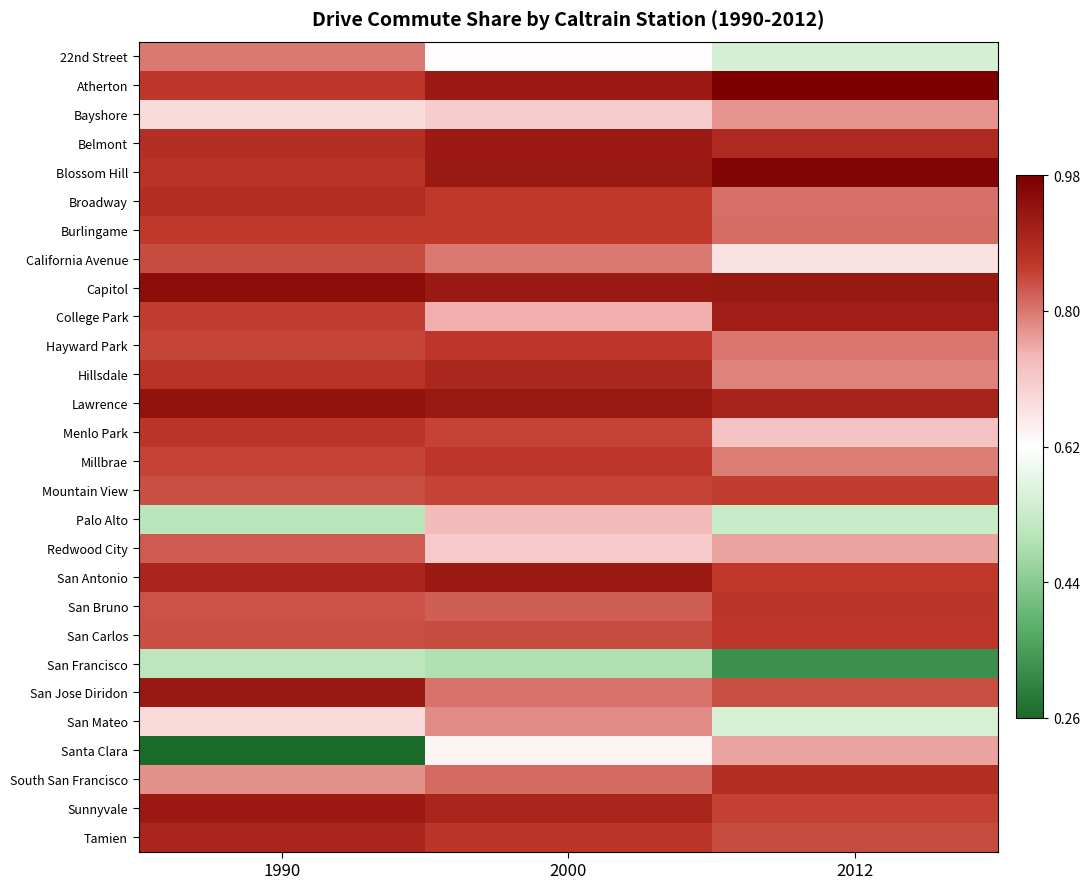

Count the number of categories in the chart.

3